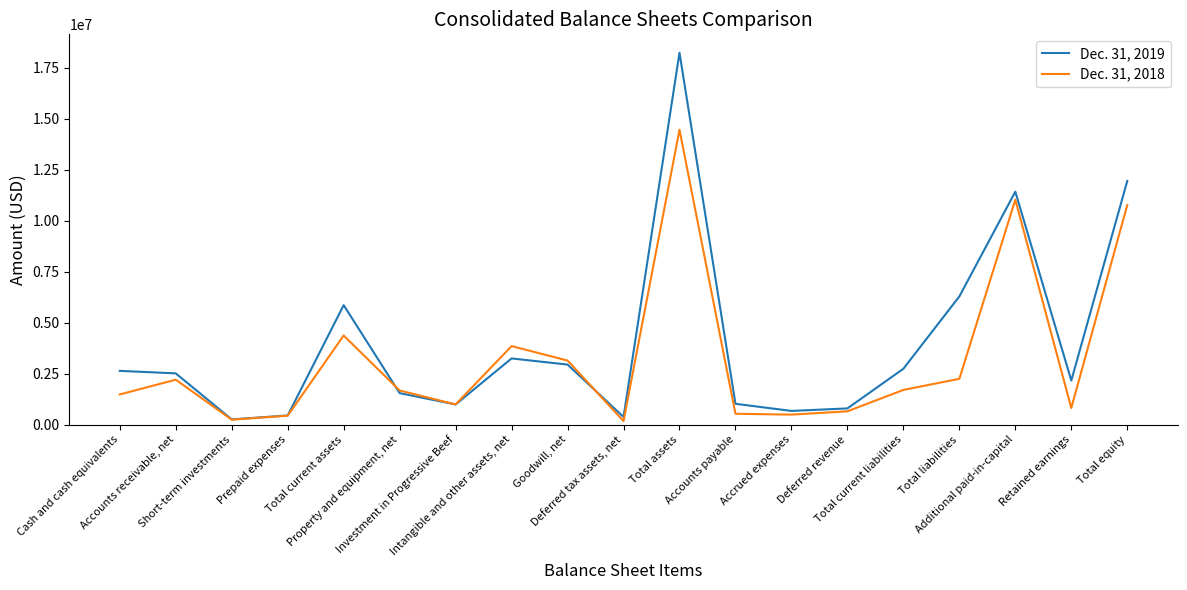

Rank the series by their maximum value, from lowest to highest.

Dec. 31, 2018, Dec. 31, 2019